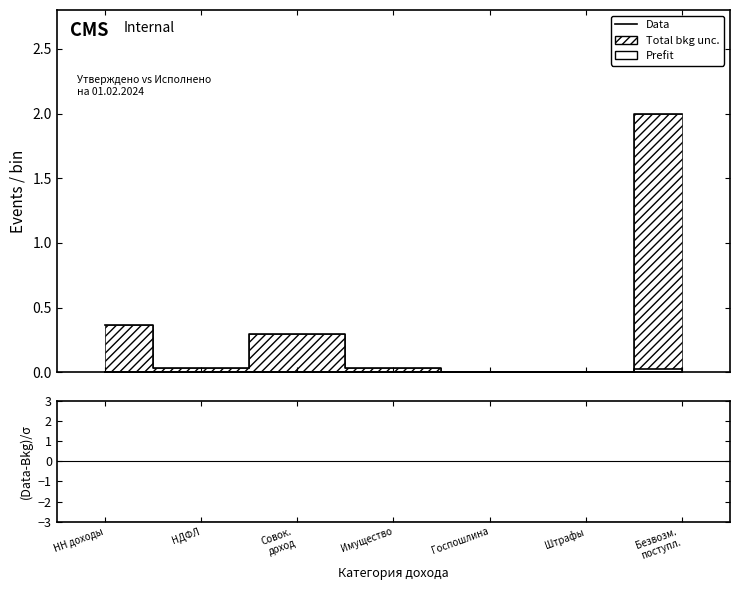

What is the difference between the highest and lowest values at Совок.
доход?

3.3